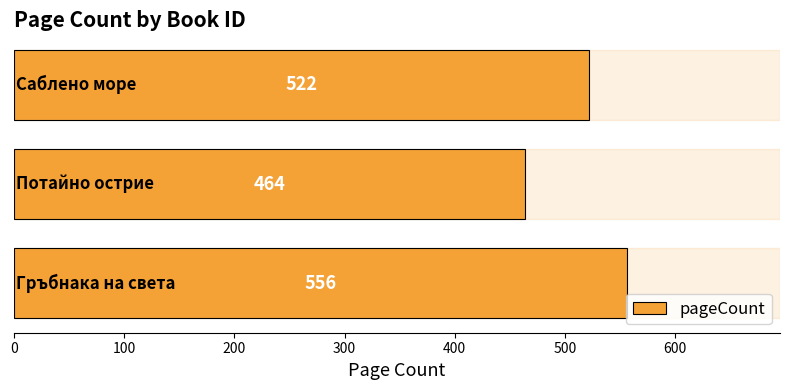

What is the maximum value shown in the chart?

556